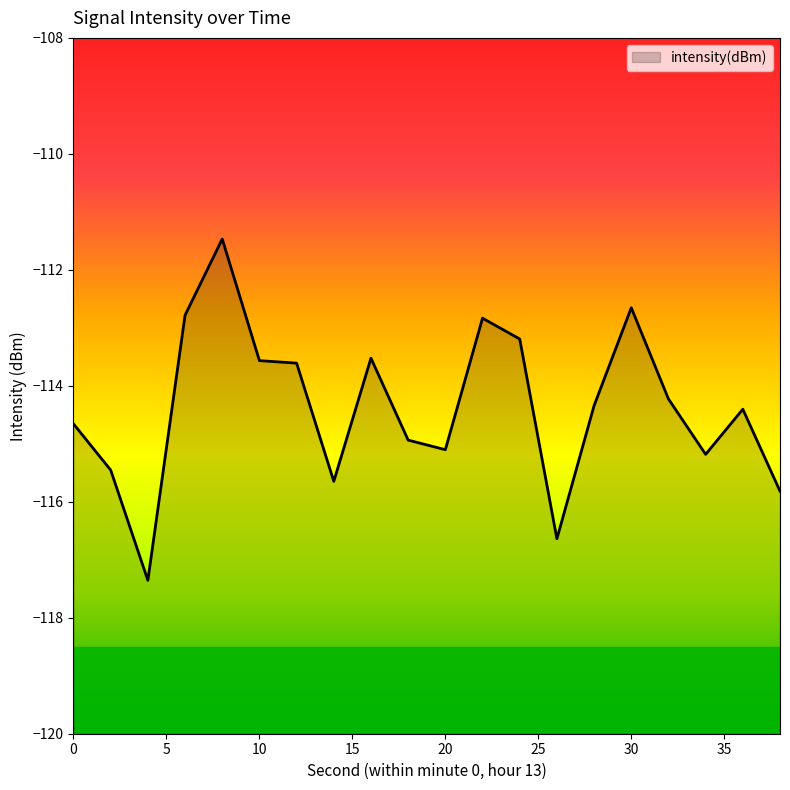

How many data points are less than -114?

12